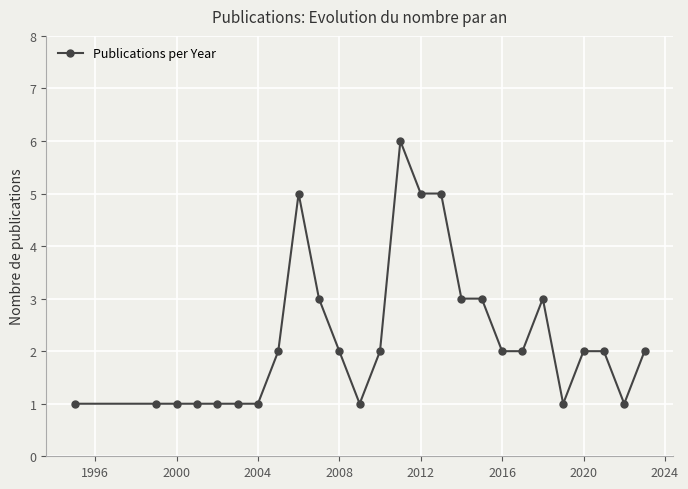

True or false: the data has more than 0 interior local peaks.

True